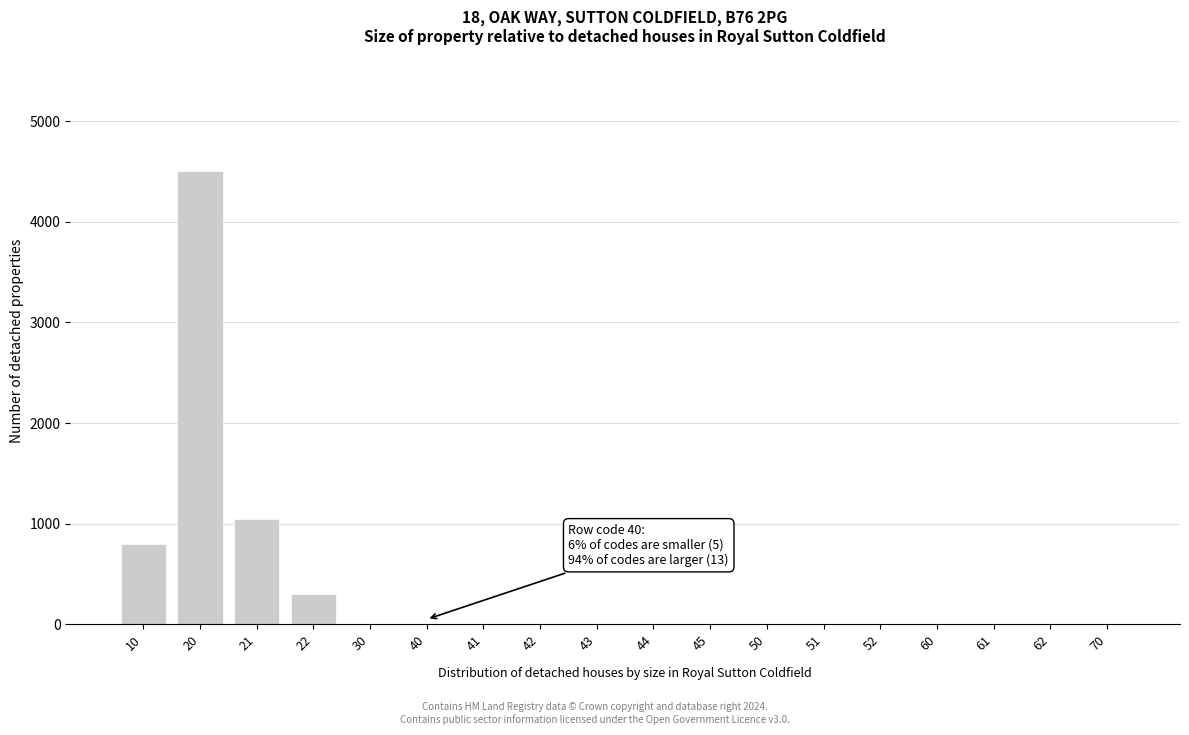

Reading right to left, list all the values displayed in this chart.

70=0	62=0	61=0	60=0	52=0	51=0	50=0	45=0	44=0	43=0	42=0	41=0	40=0	30=0	22=300	21=1050	20=4500	10=800